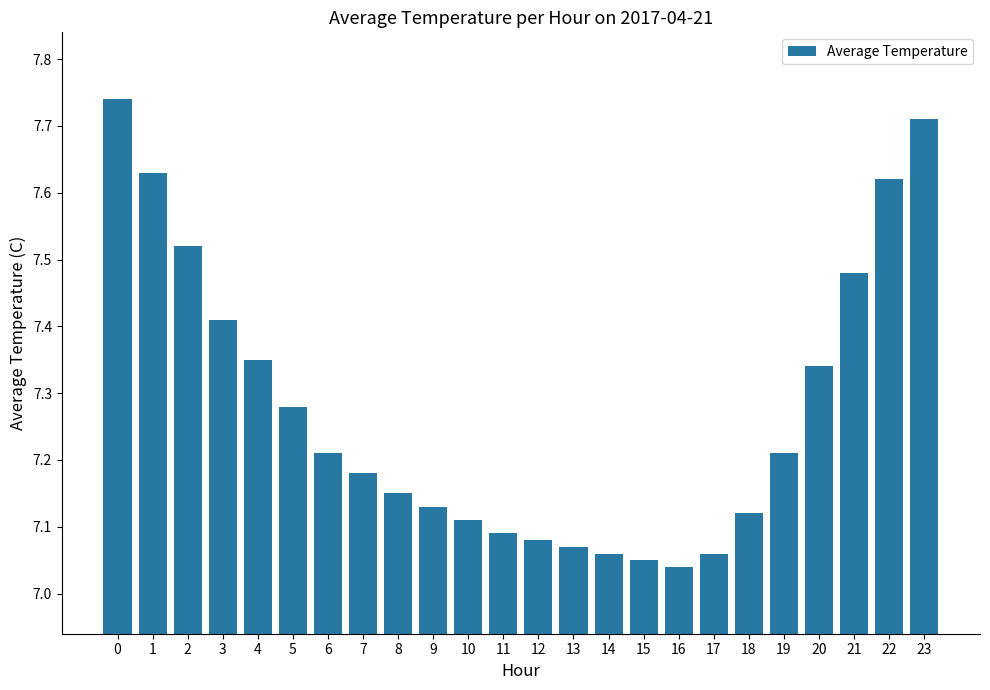

Approximately how many times larger is the value at 10 compared to 9?

1.0